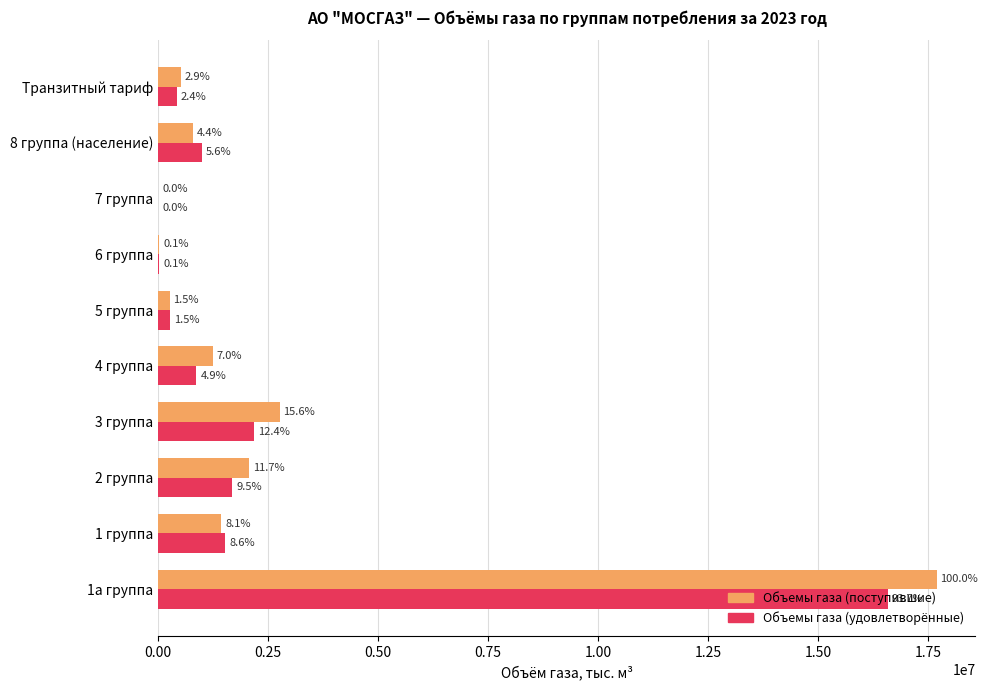

What are all the series names shown in the legend?

Объемы газа (поступившие), Объемы газа (удовлетворённые)